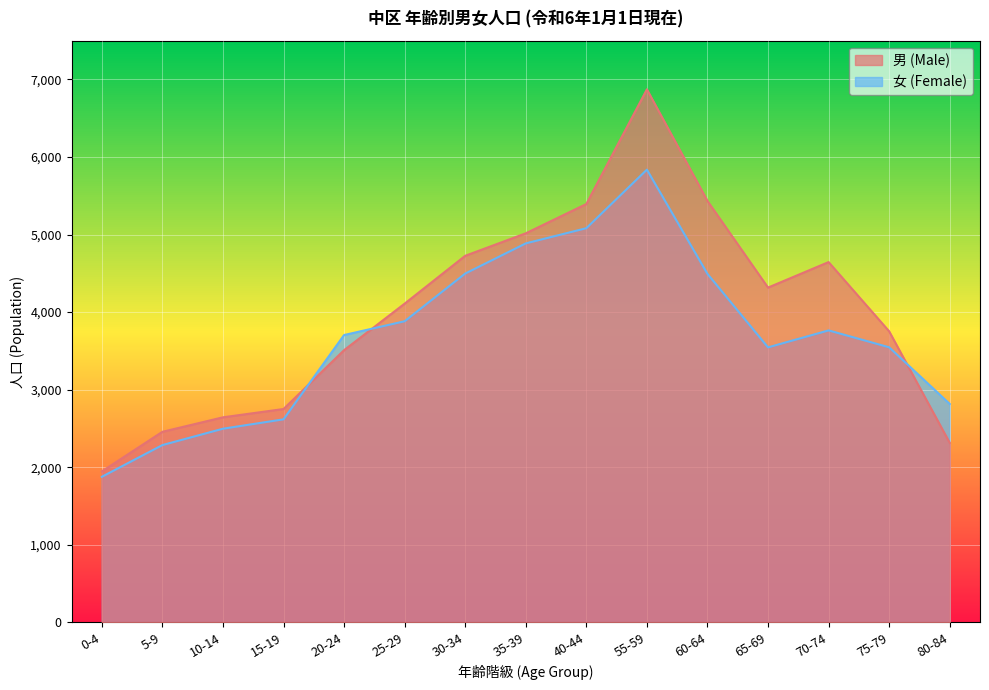

What are all the series names shown in the legend?

男 (Male), 女 (Female)